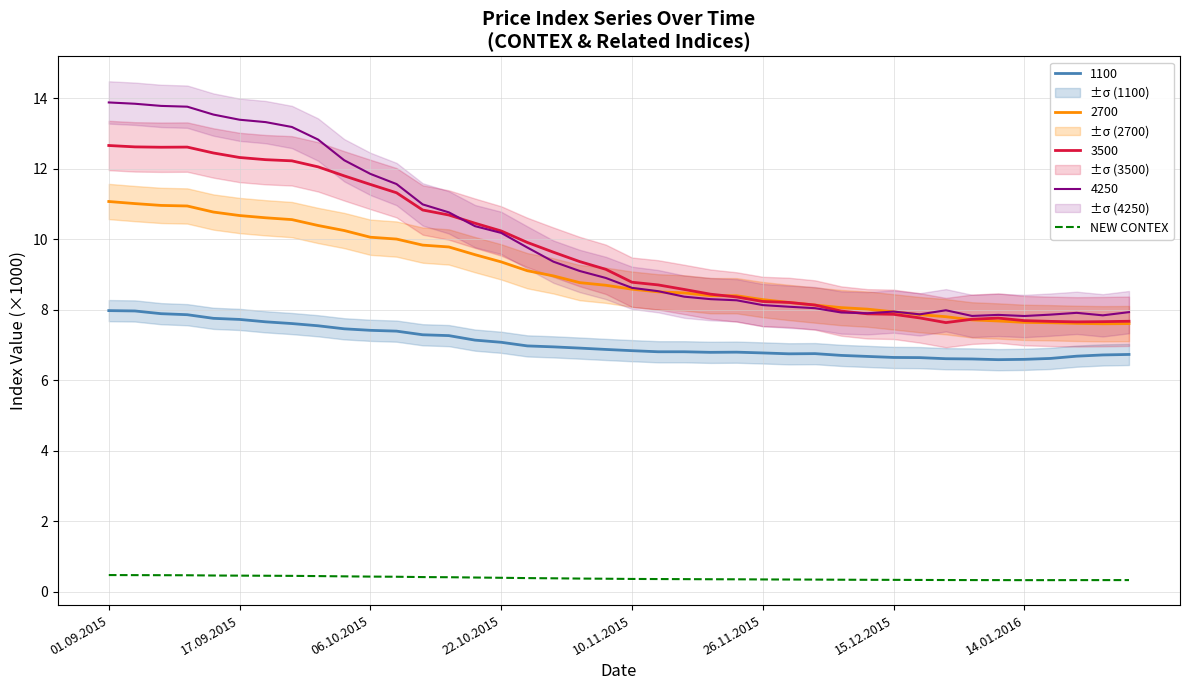

True or false: the data has more than 0 interior local peaks.

False